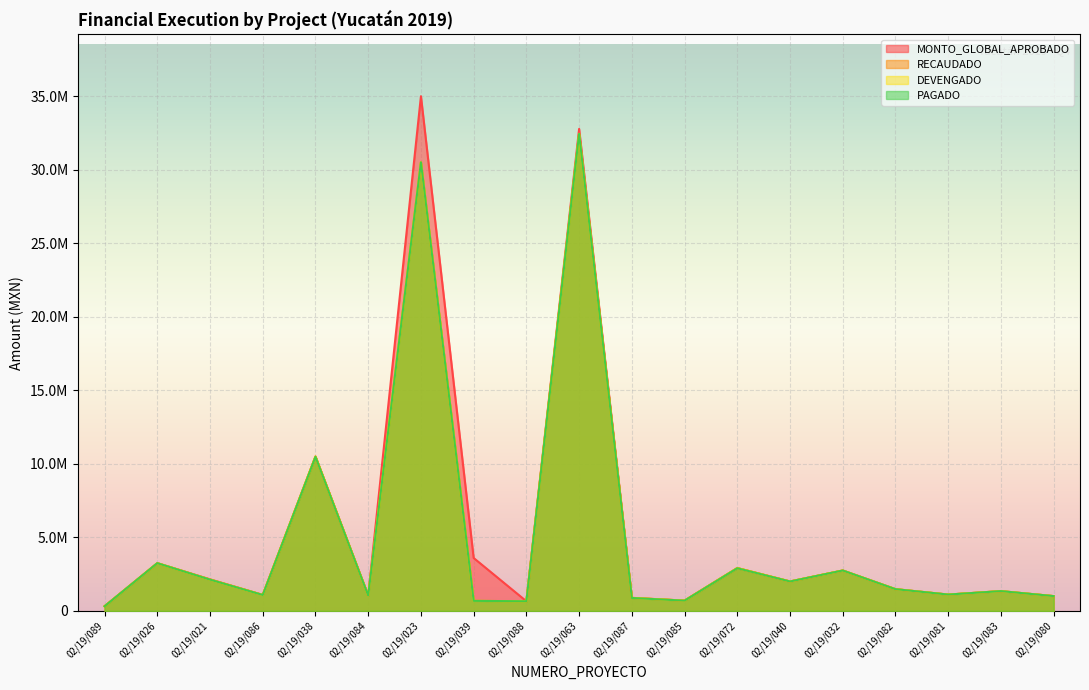

Which category has the lowest value in the MONTO_GLOBAL_APROBADO series?

02/19/089